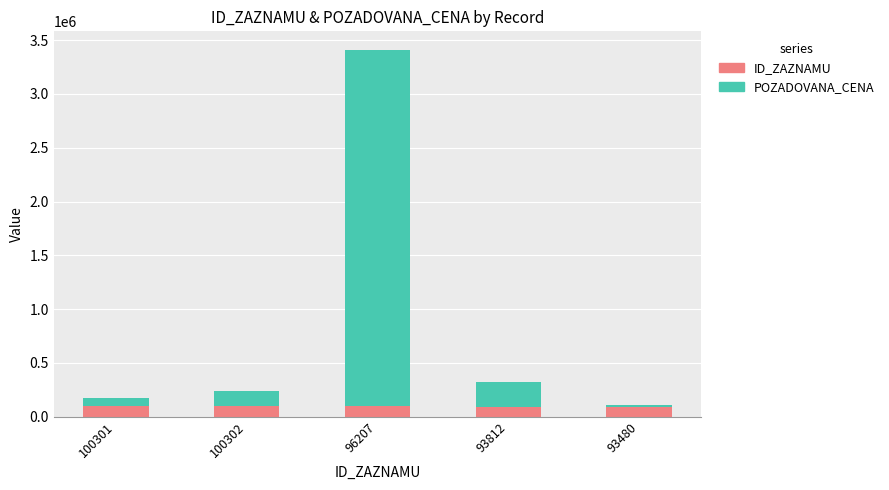

Is it true that ID_ZAZNAMU equals 93812 at 93812?

True